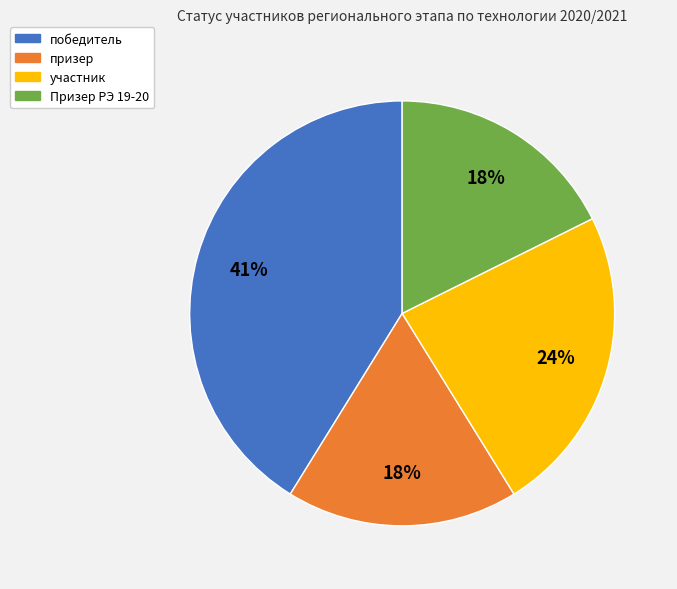

To the nearest percent, what is the difference between the участник and призер slice percentages?

6%